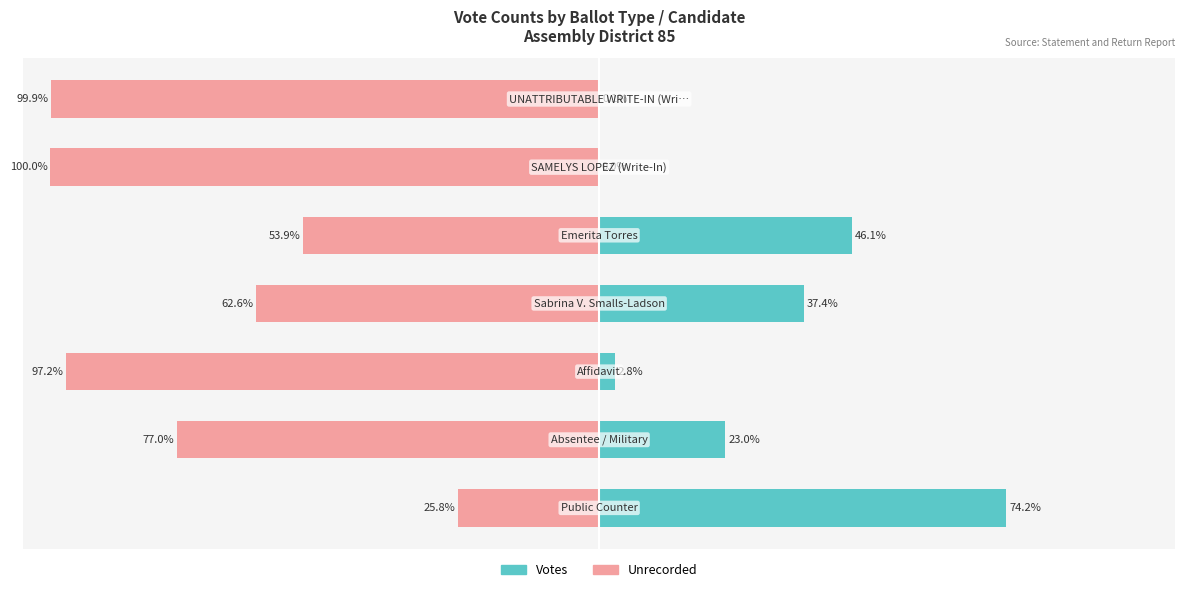

Reading right to left, list all the values displayed in this chart.

Votes: 0.1	0.0	46.1	37.4	2.8	23.0	74.2
Unrecorded: -99.9	-100.0	-53.9	-62.6	-97.2	-77.0	-25.8